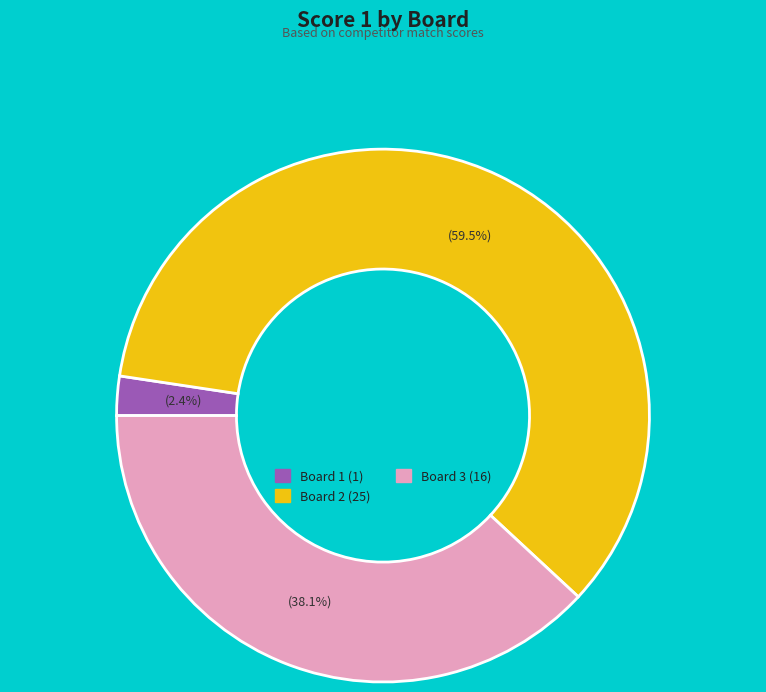

To the nearest percent, what is the difference between the largest and smallest slice percentages?

57%